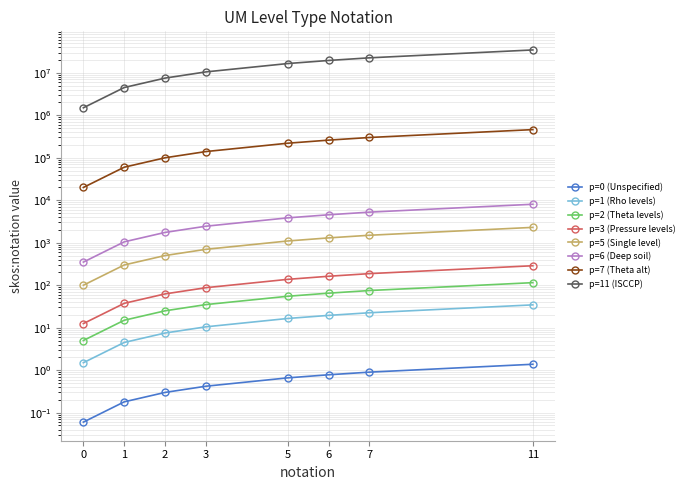

The value at 3 is 0.4. True or false?

True